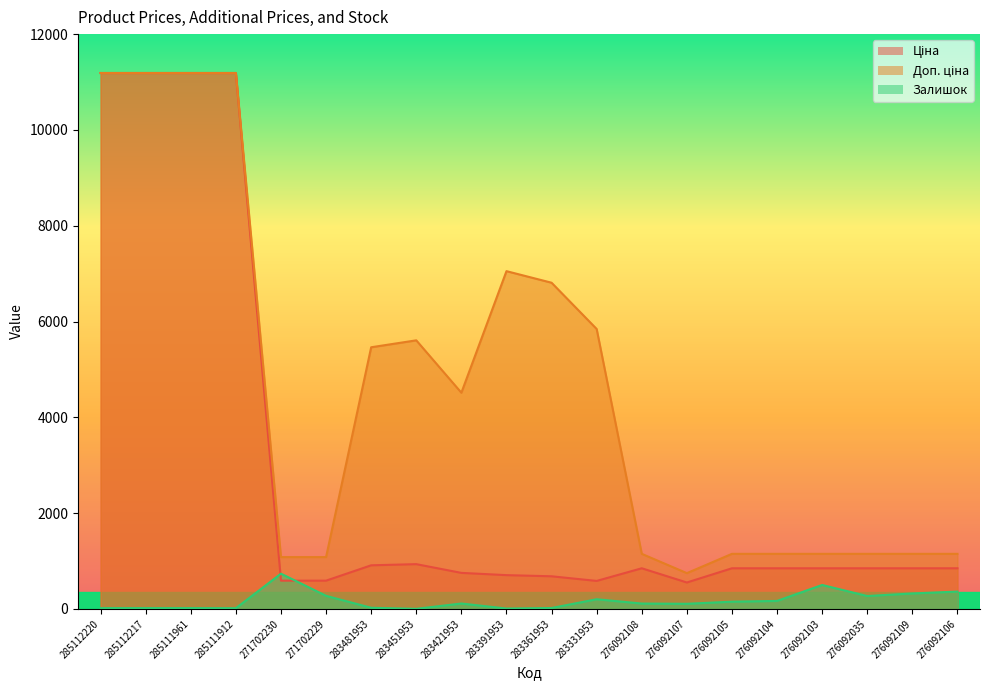

How many values in the Ціна series are below 848?

7